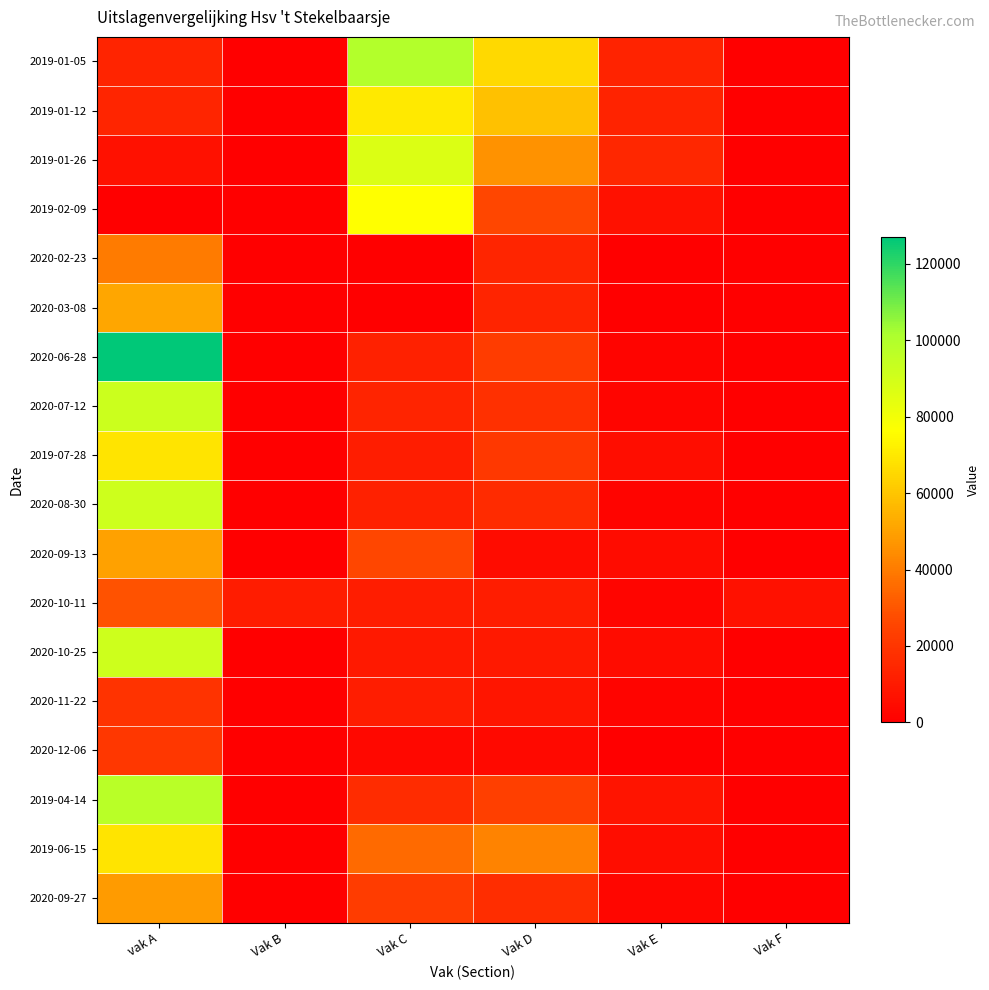

Which has a higher value, Vak D or vak A?

Vak D